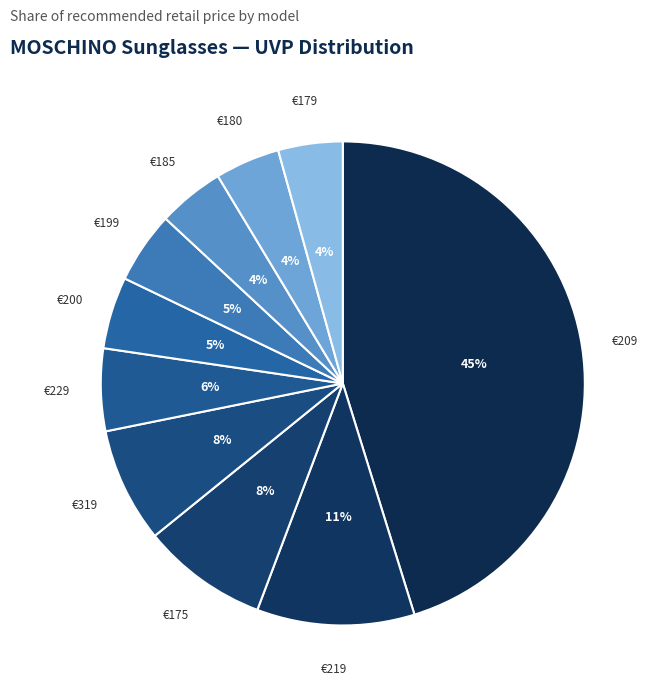

The €185 slice represents 11% of the pie. True or false?

False